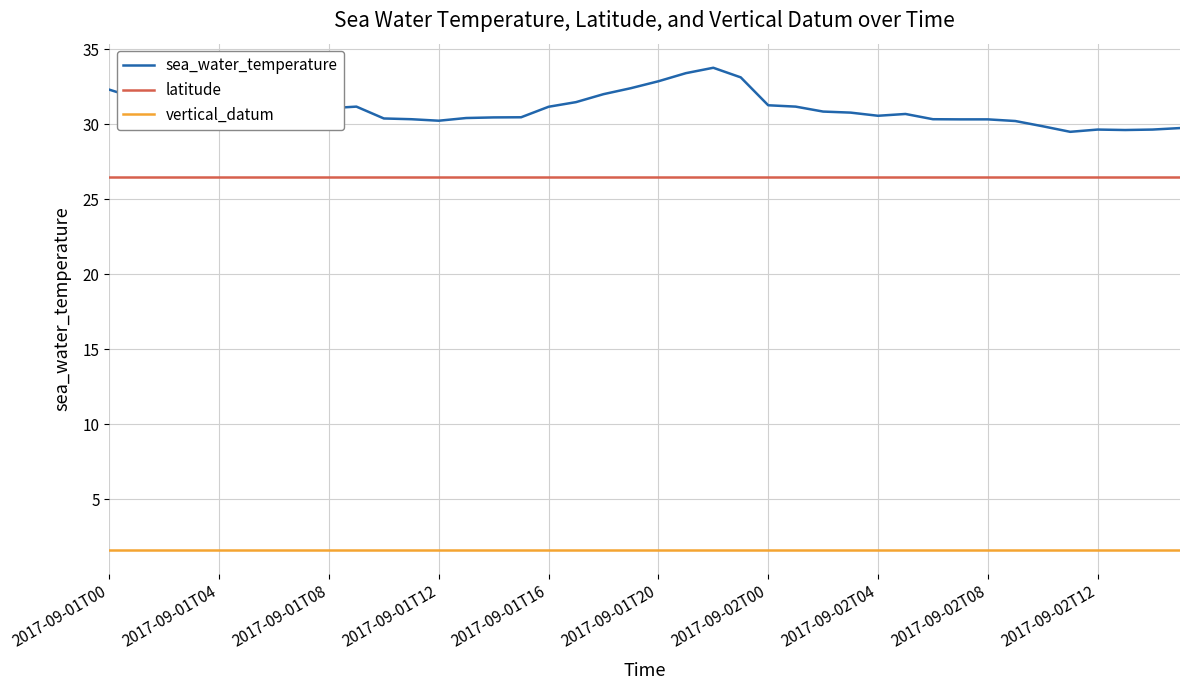

Which series has the widest spread of values?

sea_water_temperature